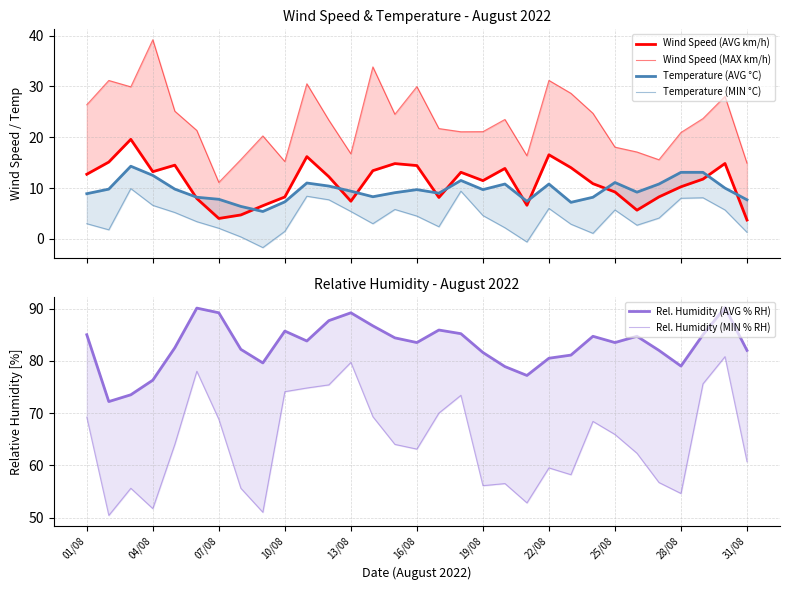

True or false: Temperature (AVG °C) has more than 1 points higher than both neighbors.

True